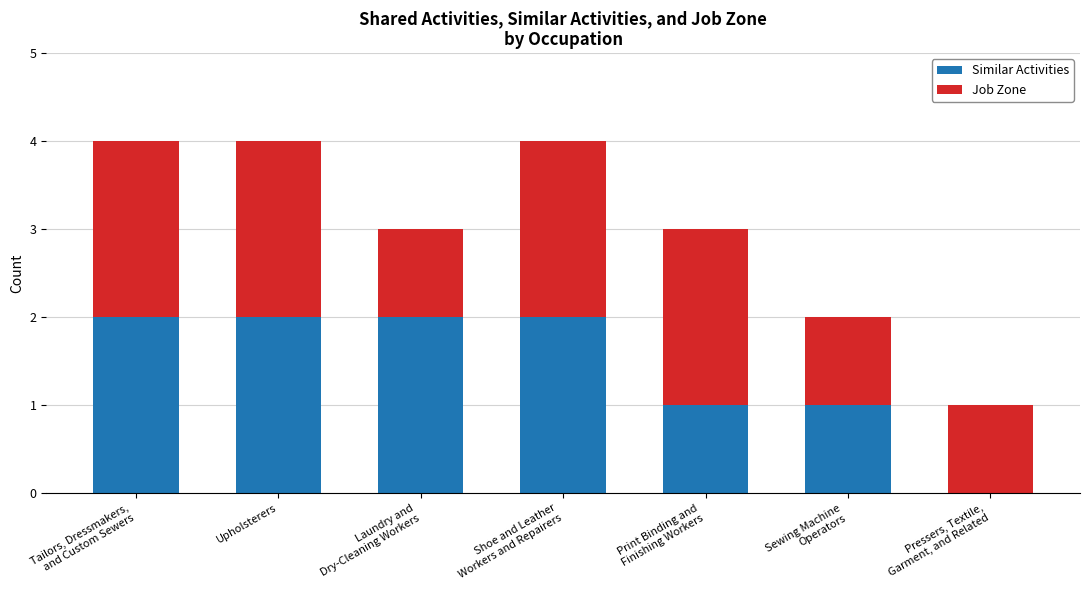

What is the sum of all Similar Activities values?

10